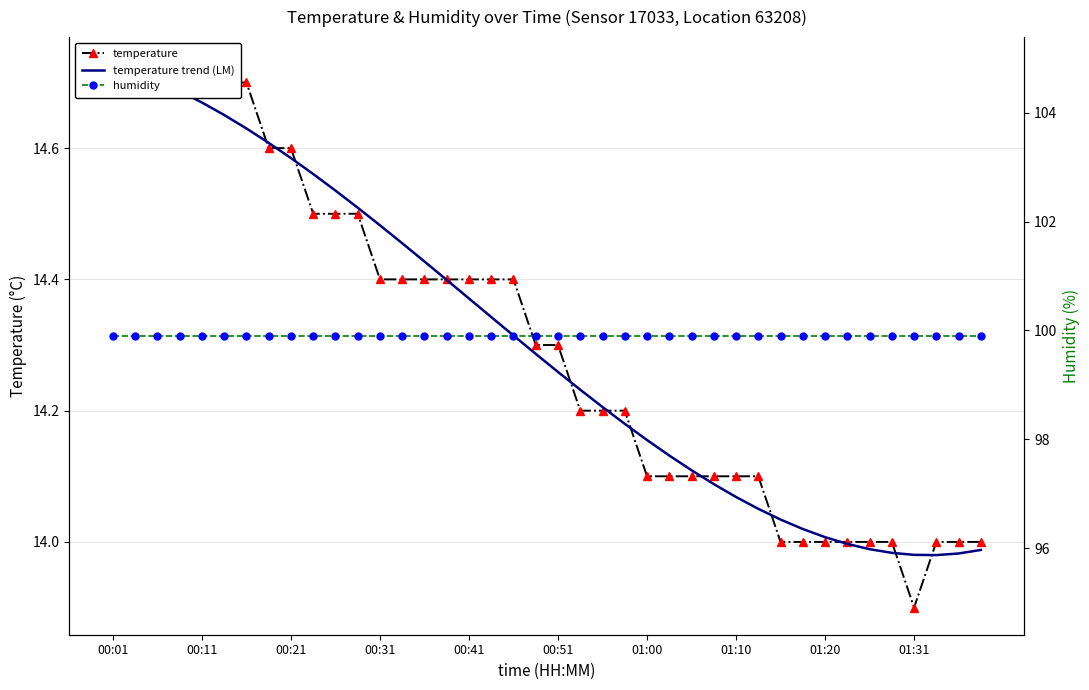

What are all the series names shown in the legend?

temperature, temperature trend (LM), humidity